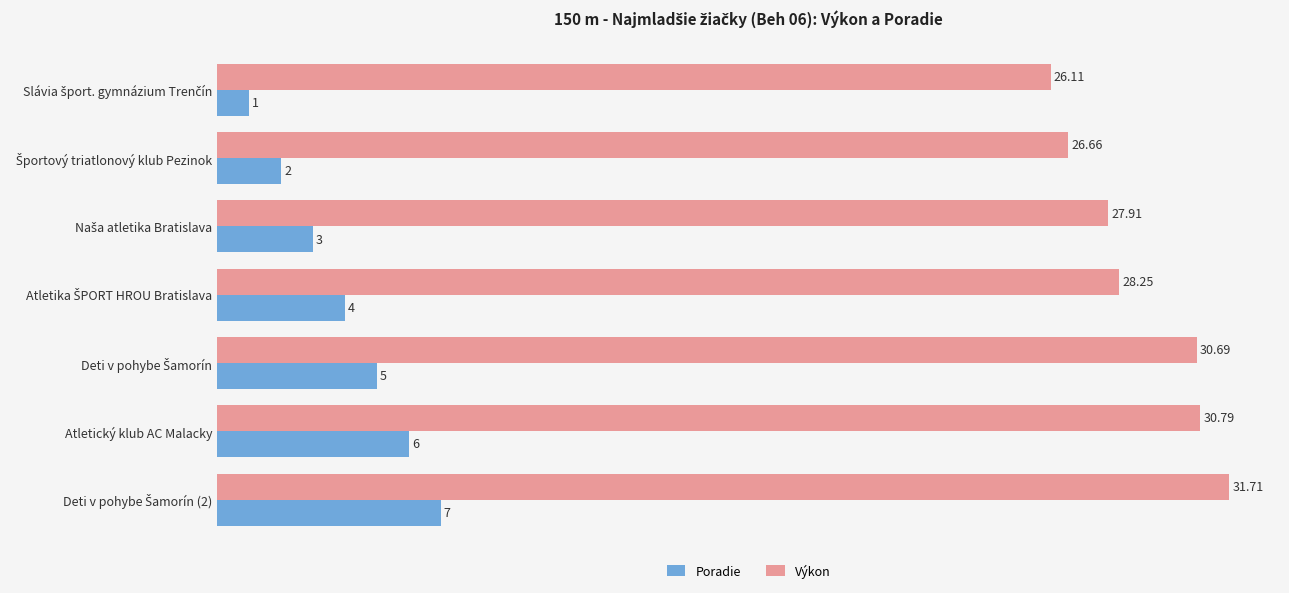

At how many categories does at least one series exceed 11?

7